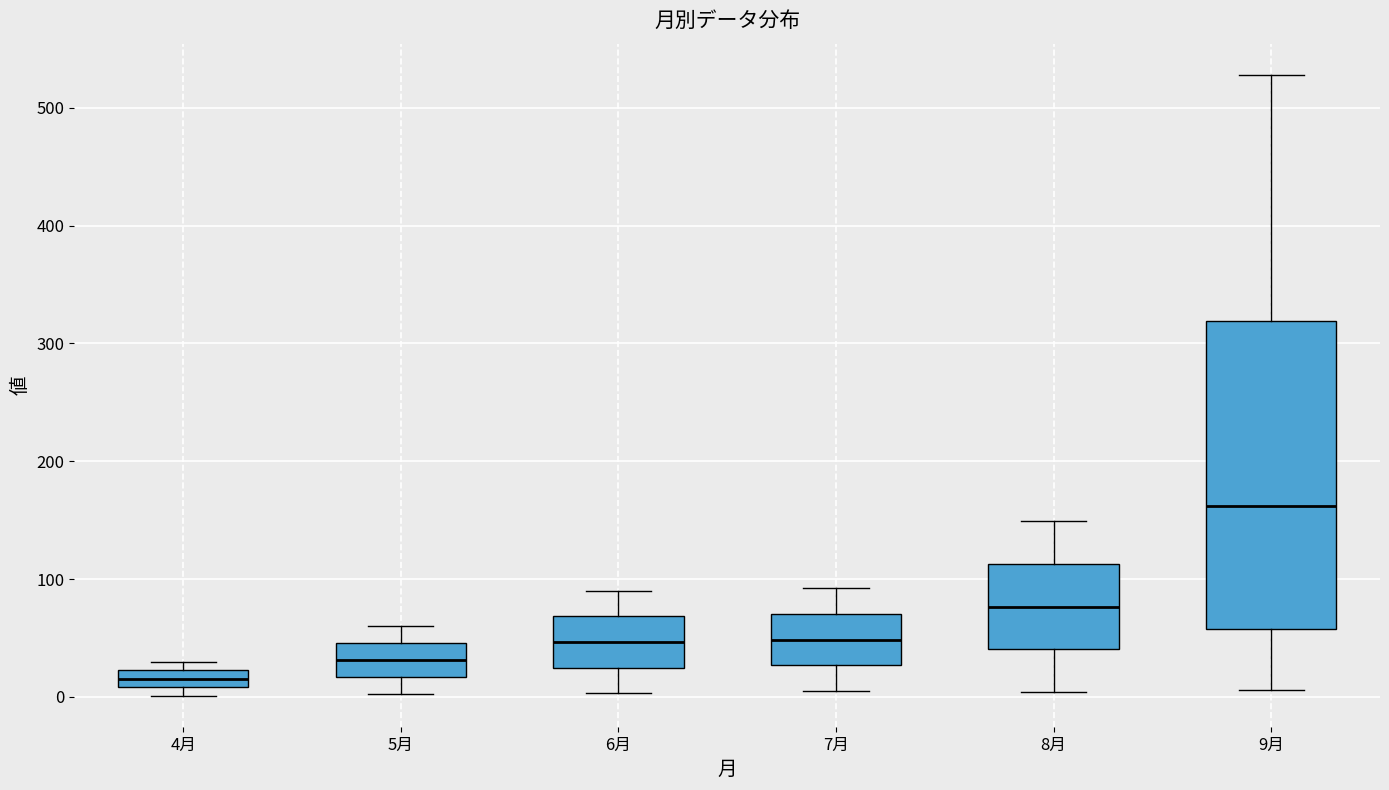

Where does the upper whisker of the box for 9月 end on the y-axis? The values are not printed on the chart, so give them approximately, as read against the axis.

530